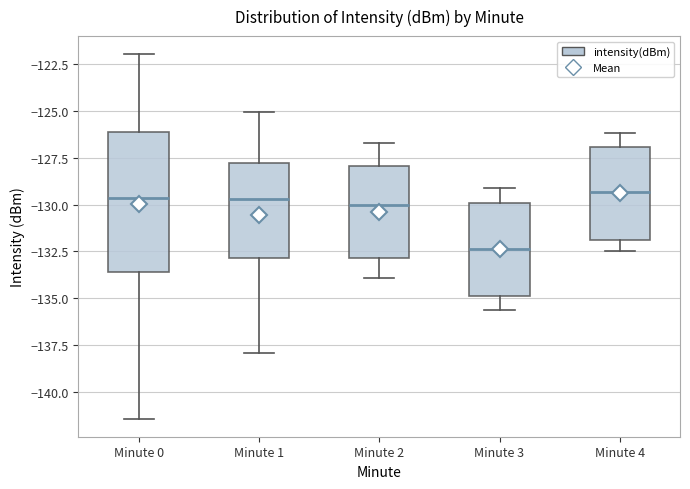

Comparing the boxes themselves (not the whiskers), which one is the tallest?

Minute 0